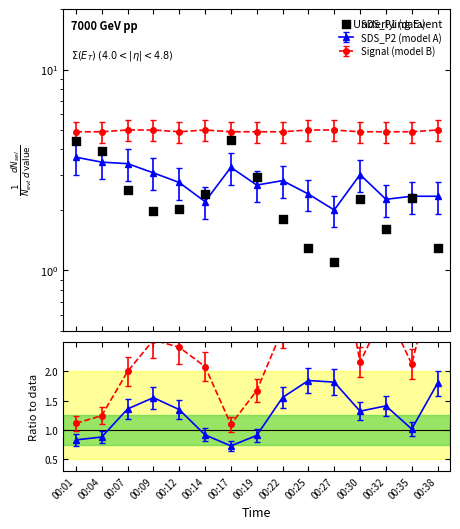

What is the ratio of the value at 00:09 to the value at 00:32?

1.2